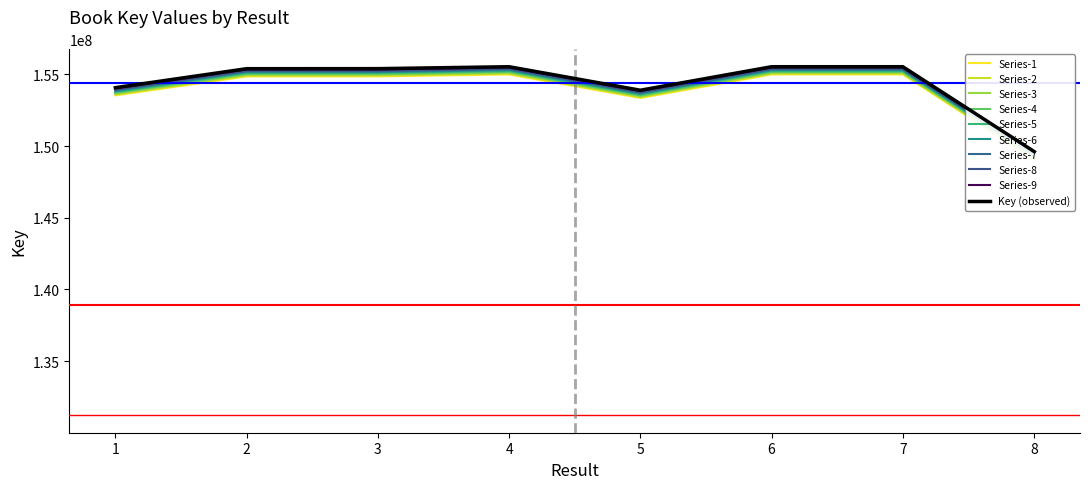

At which category does the data reach its first local peak?

4